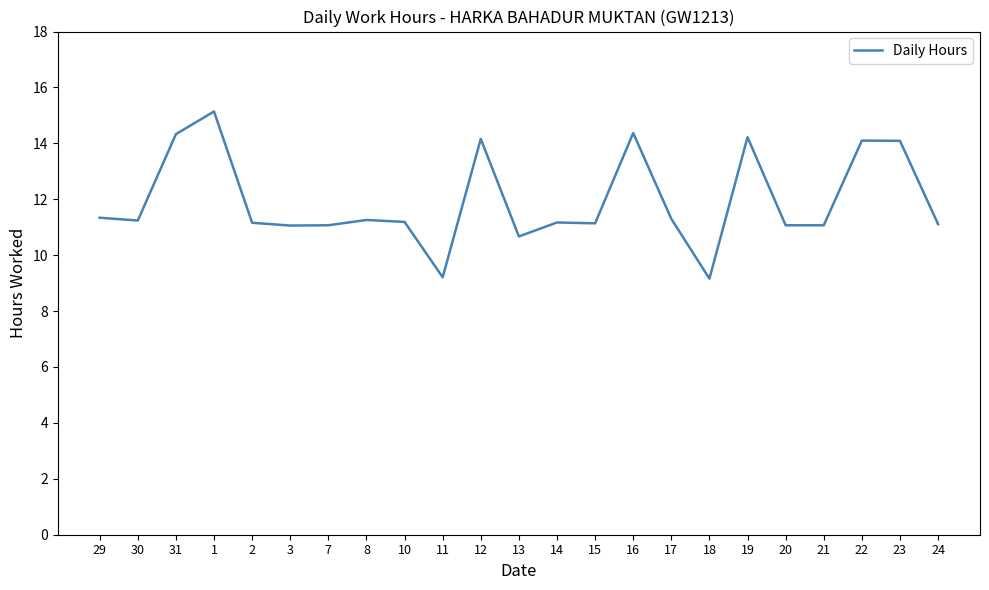

How many categories are shown in the chart?

23